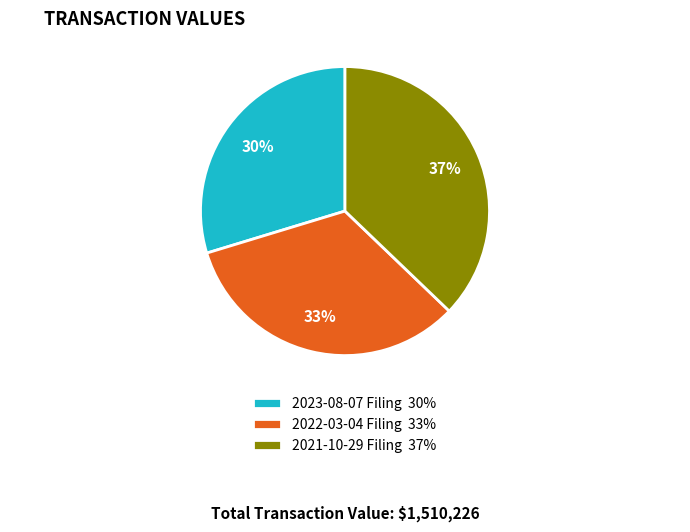

Is there a majority slice in this chart?

No